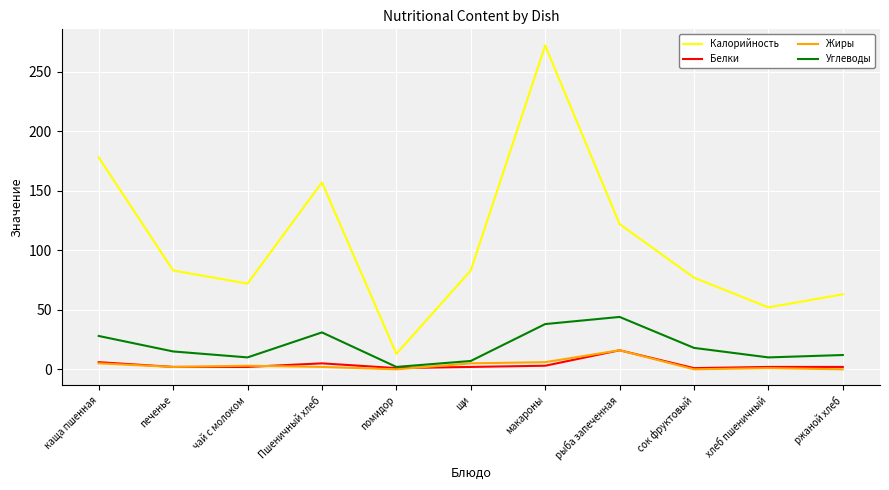

The Калорийность series shows 17 at хлеб пшеничный. True or false?

False